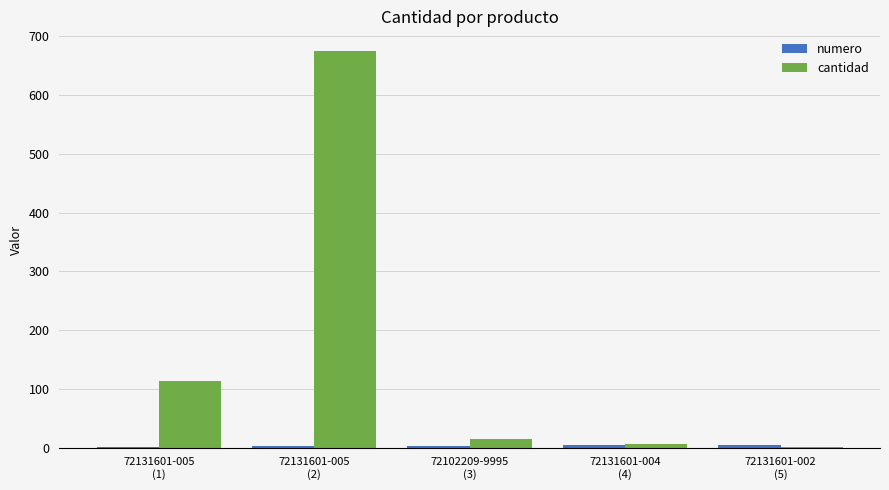

What is the maximum value shown in the chart?

675